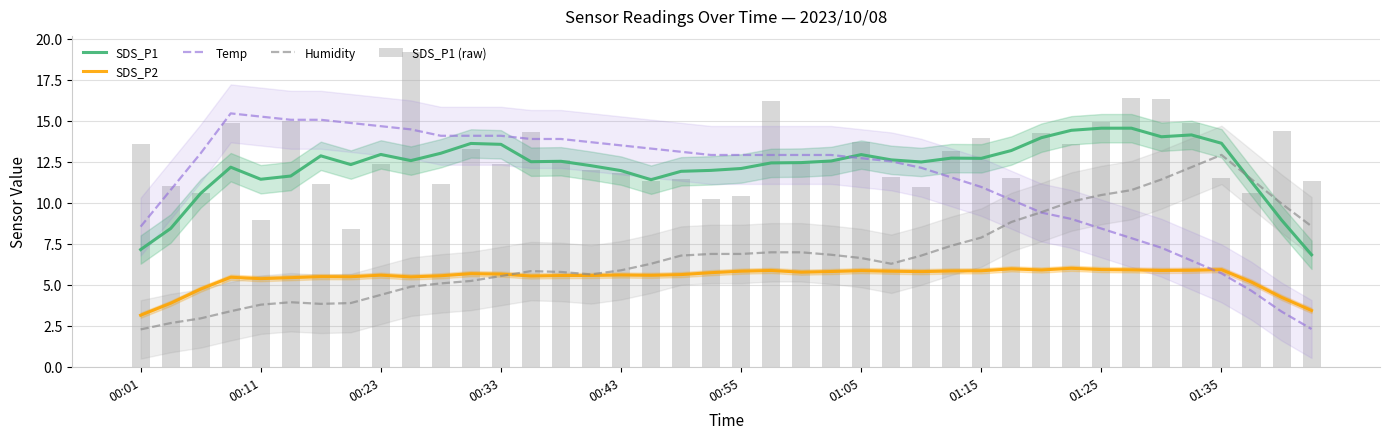

What is the highest value of the SDS_P2 series?

6.0